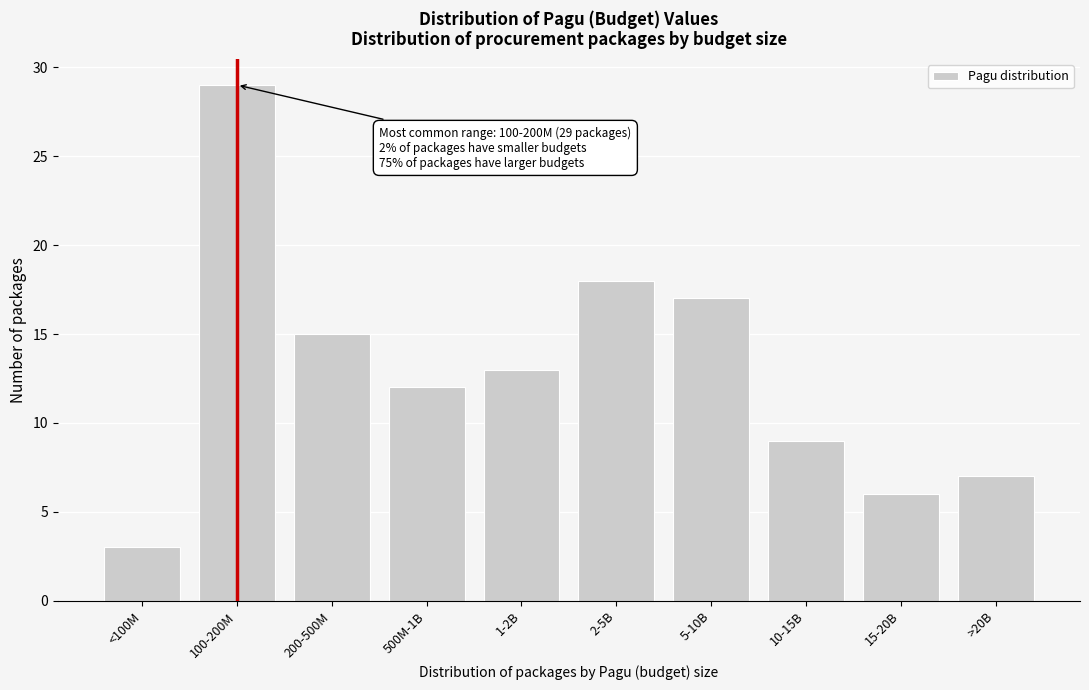

Reading left to right, list all the values displayed in this chart.

<100M=3	100-200M=29	200-500M=15	500M-1B=12	1-2B=13	2-5B=18	5-10B=17	10-15B=9	15-20B=6	>20B=7